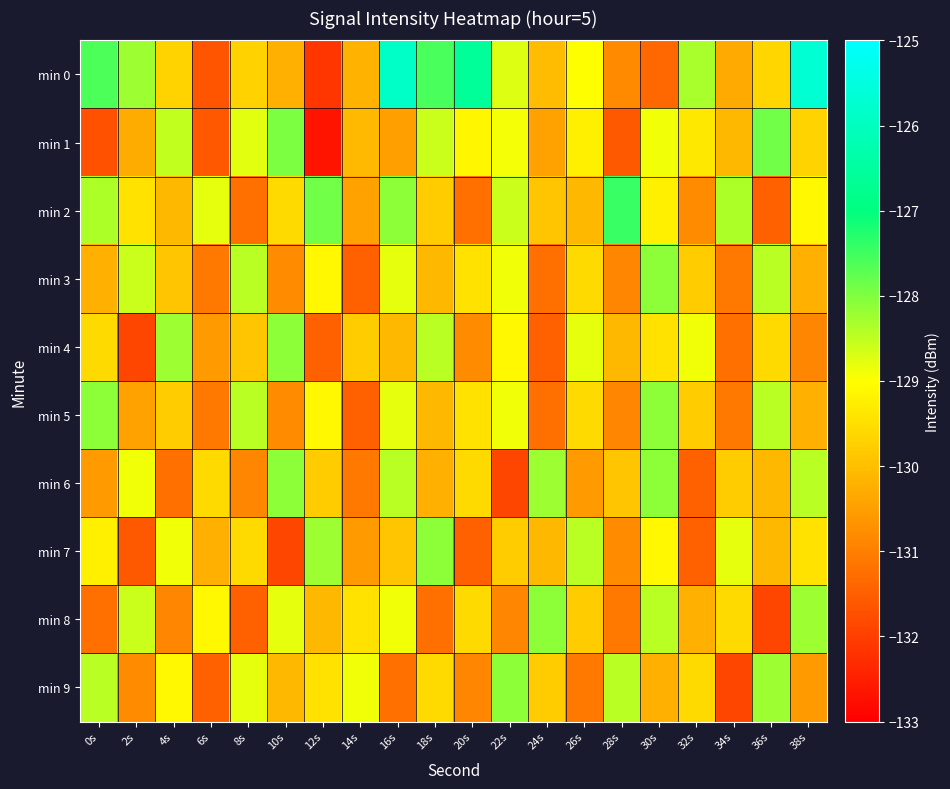

Between 34s and 30s, which is larger?

34s